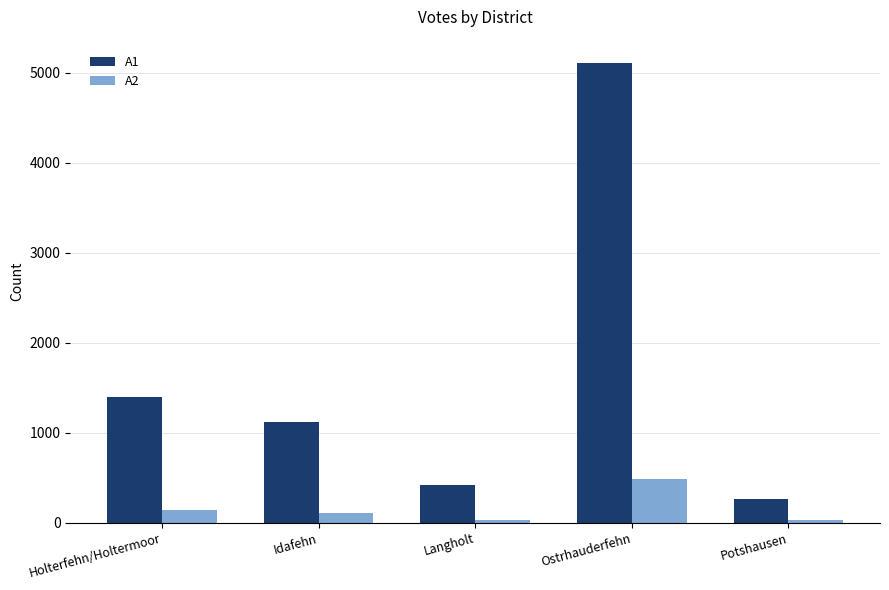

True or false: A1 has a value of 1117 at Idafehn.

True